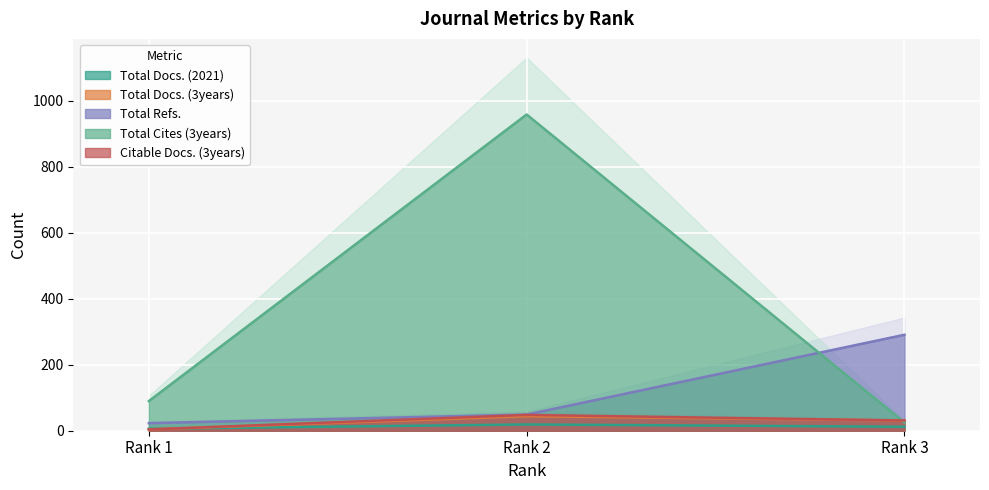

What is the value of the Citable Docs. (3years) point at the 1st from the left?

4